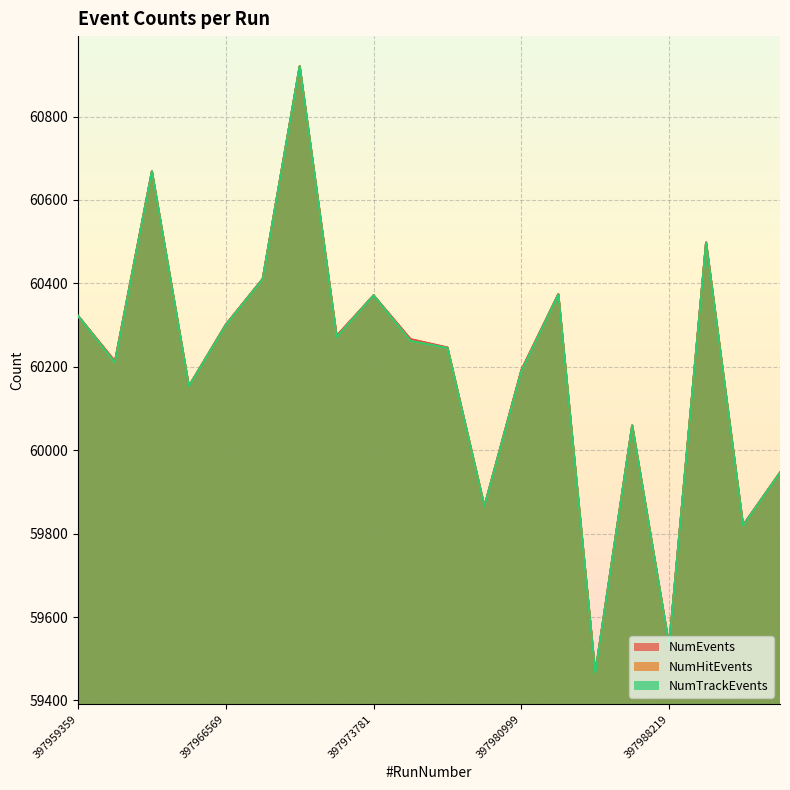

How many data points does each series have?

20